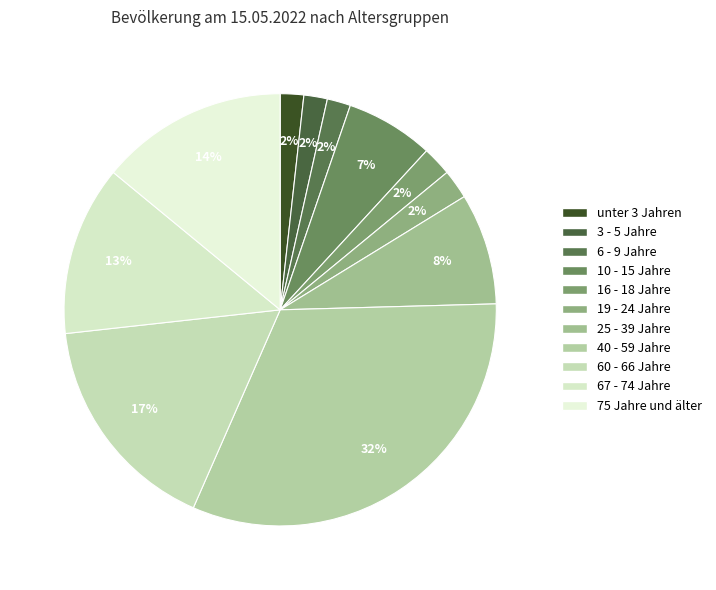

To the nearest percent, what is the combined percentage of 6 - 9 Jahre and 75 Jahre und älter?

16%